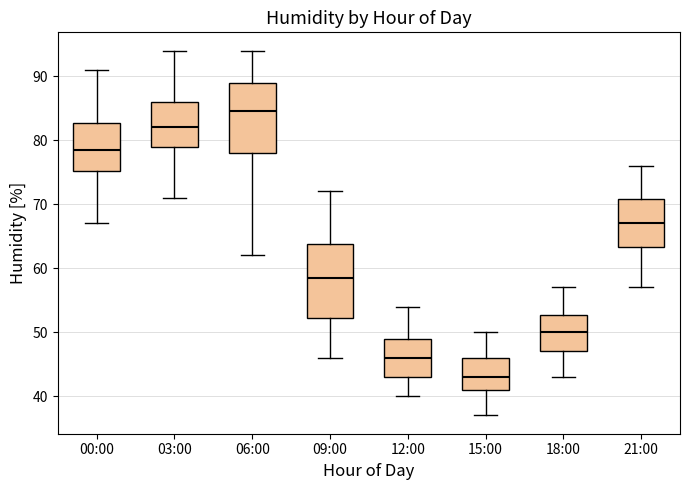

Which box has the lowest median line?

15:00